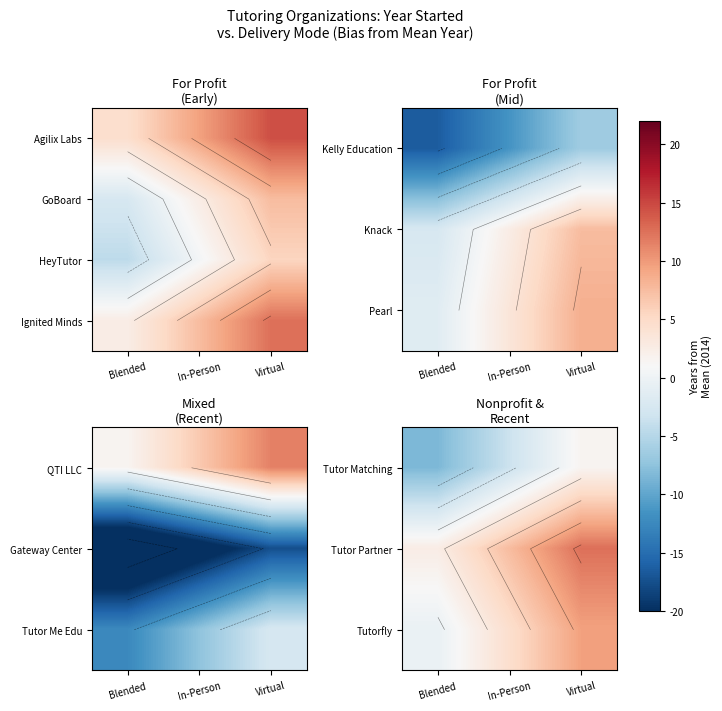

List the labels in order of Tutor Matching value, smallest first.

Blended, In-Person, Virtual